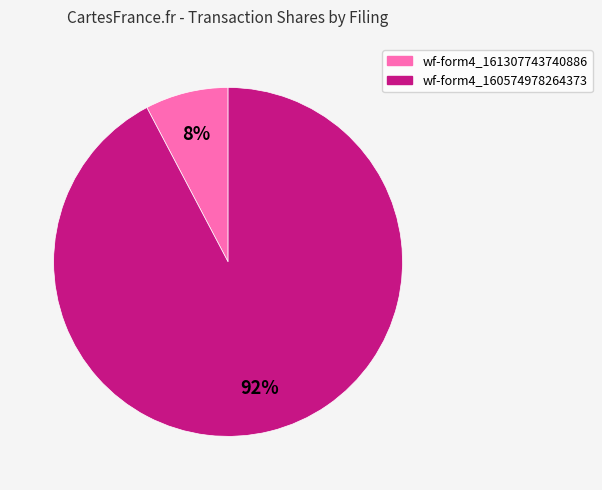

Count the number of slices in the pie.

2